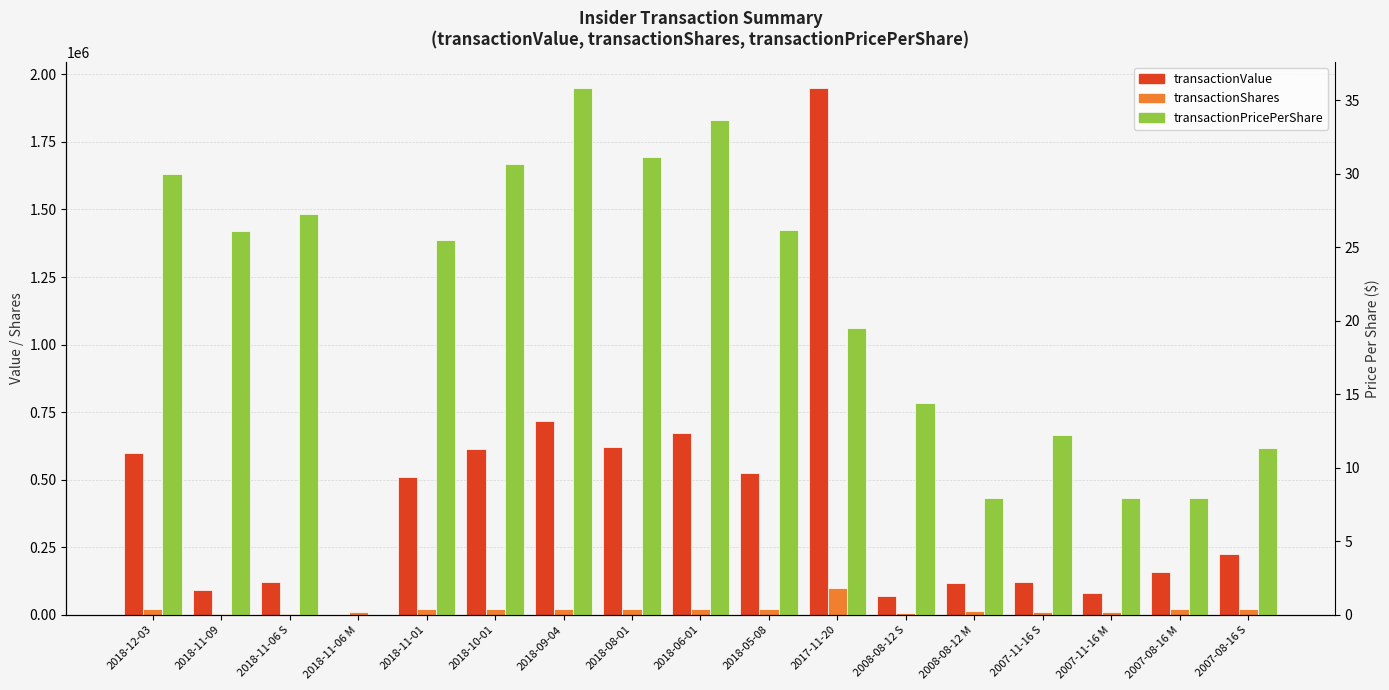

What is the label of the 2nd bar from the left?

2018-11-09